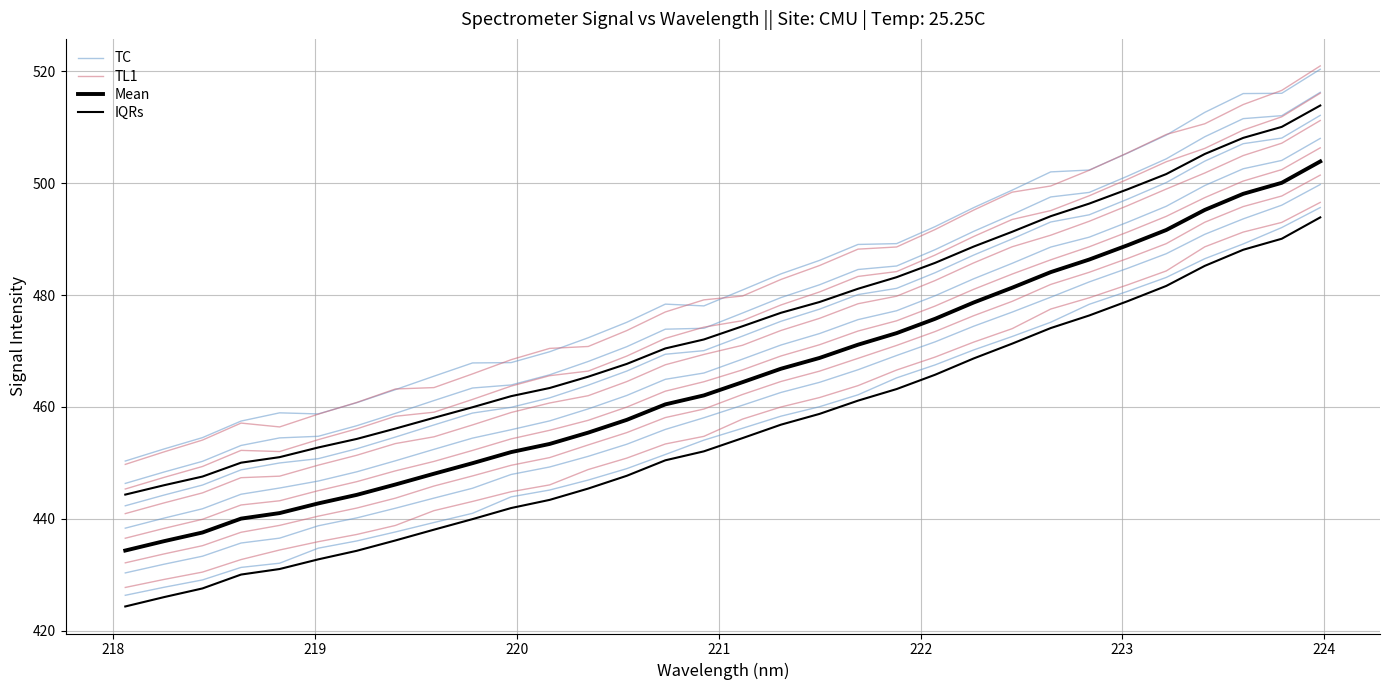

What is the lowest value of the TL1 series?

427.7